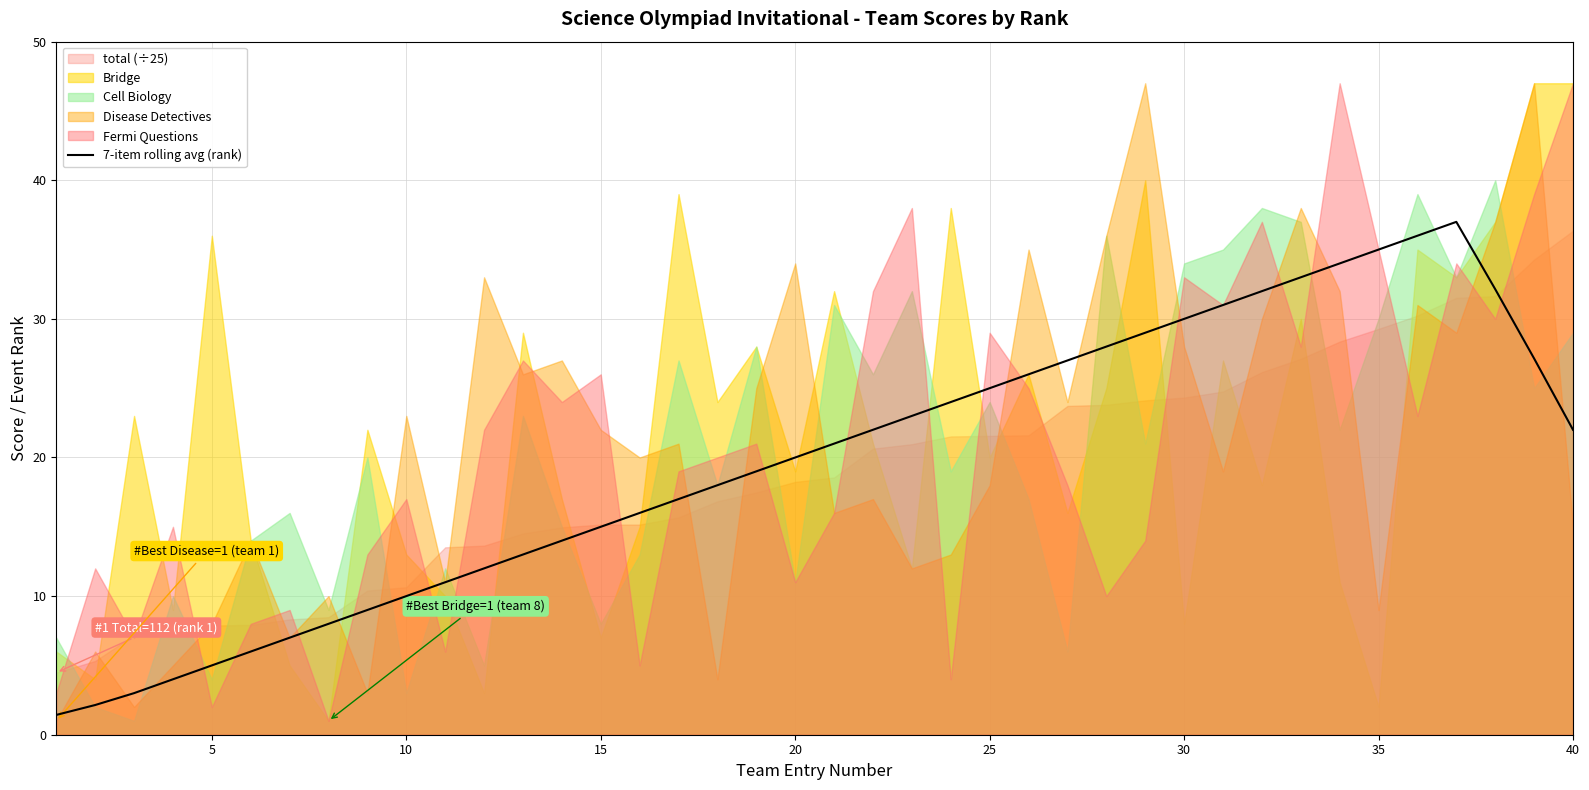

What is the difference between the maximum and minimum values?

35.6